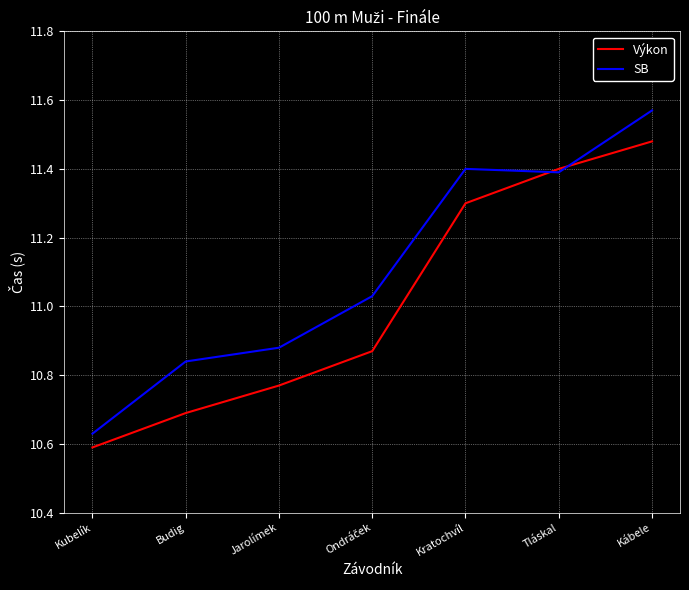

What is the average value of the SB series?

11.1